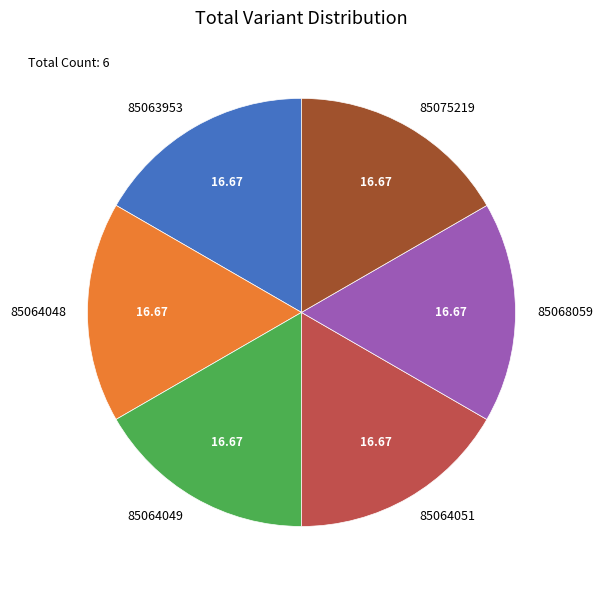

Combined, do 85064048 and 85064049 account for over 50%?

No